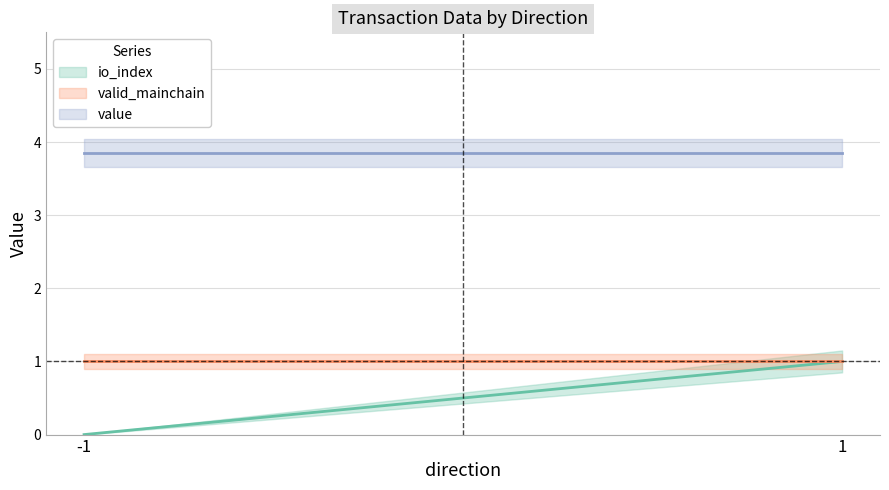

What is the total value across all series at 1?

5.8